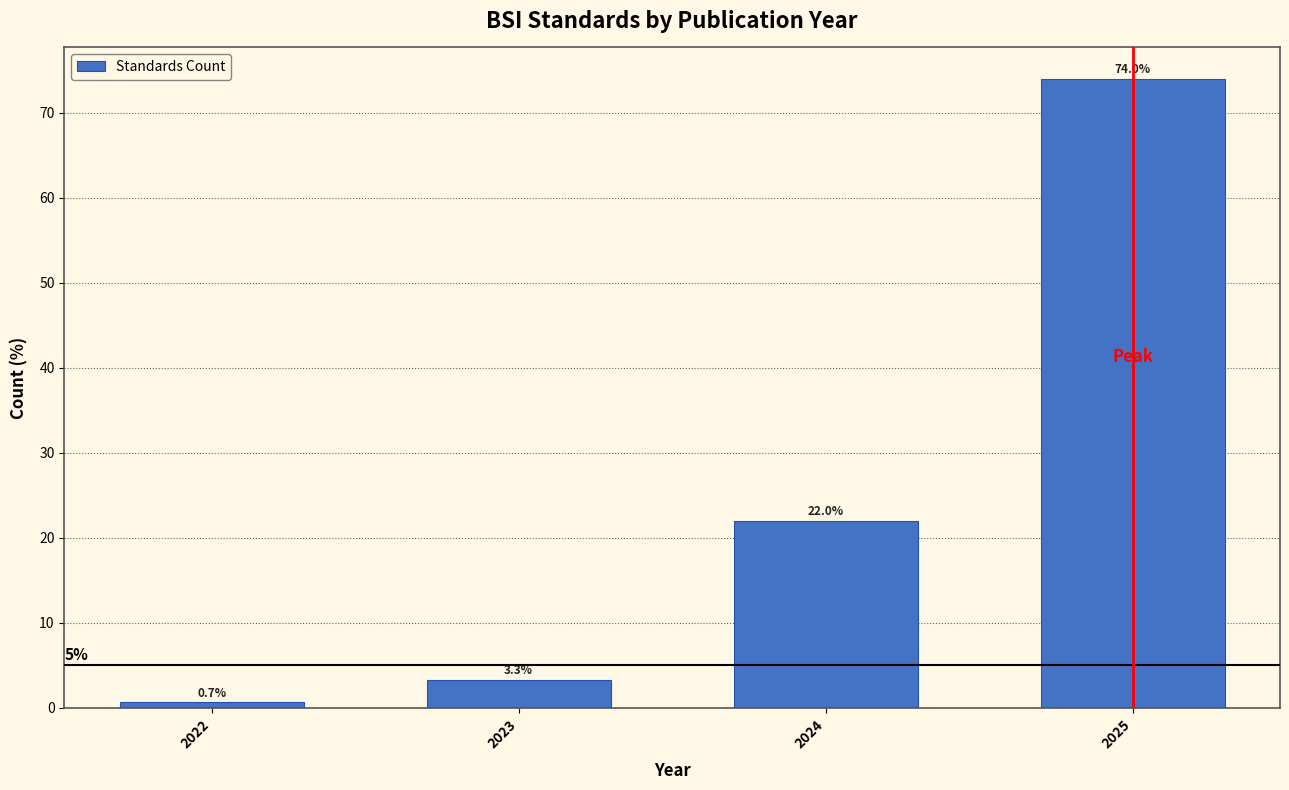

Reading right to left, extract all data points from this chart.

74.0	22.0	3.3	0.7